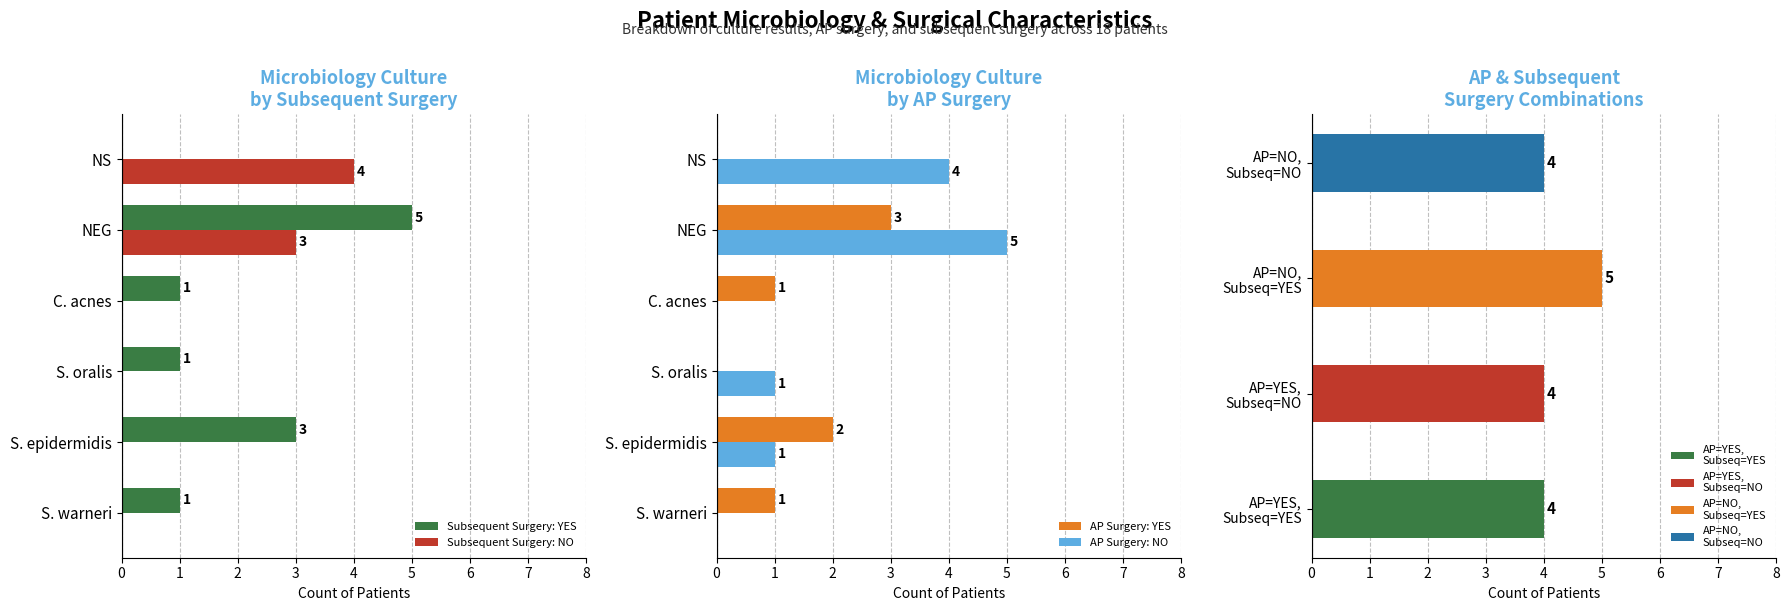

The value of Subsequent Surgery: NO at S. oralis is 0. True or false?

True